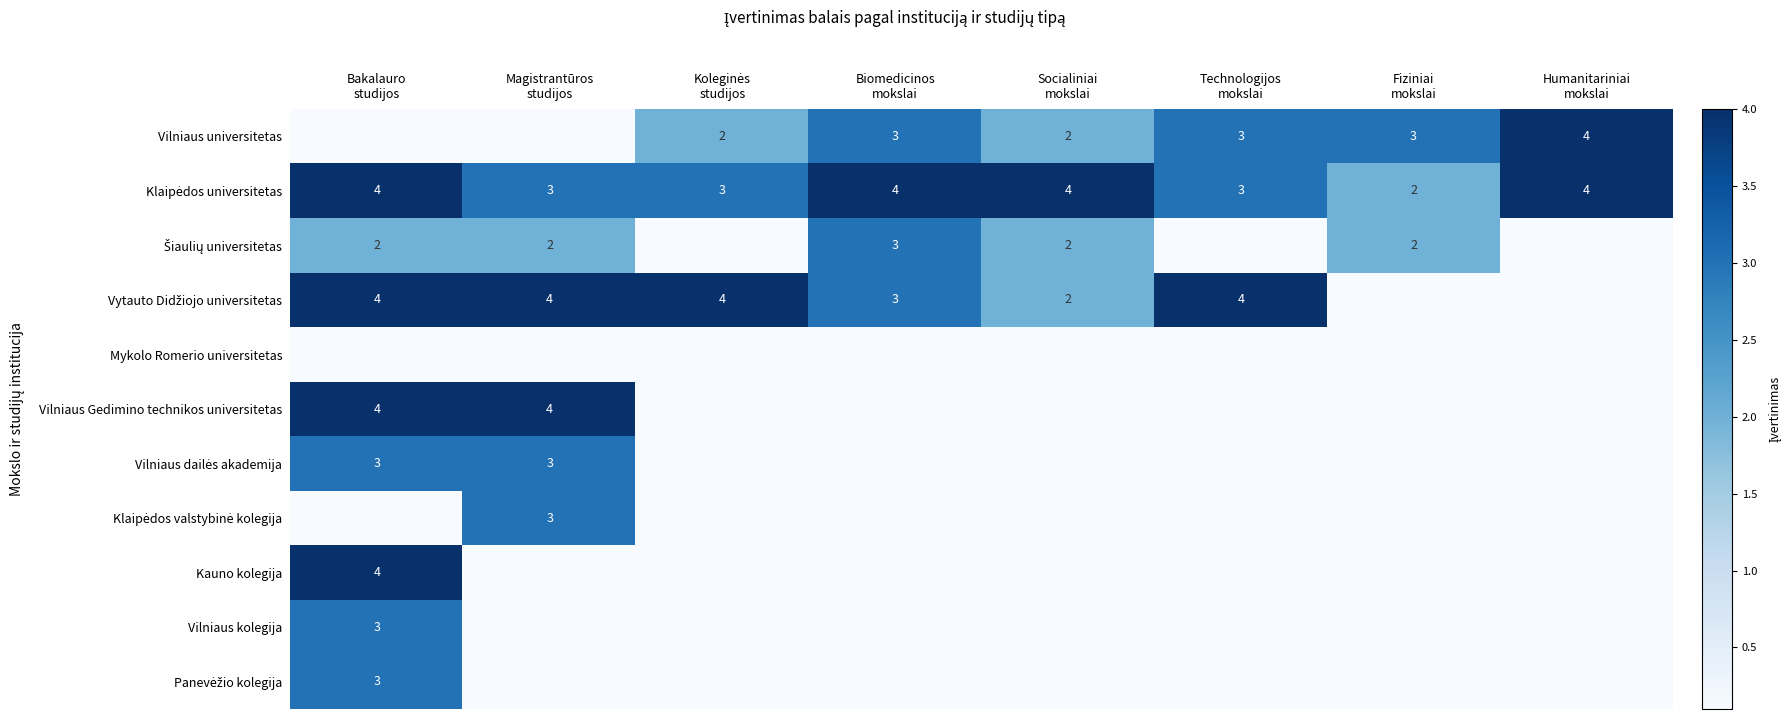

Which series has the largest total across all categories?

Klaipėdos universitetas